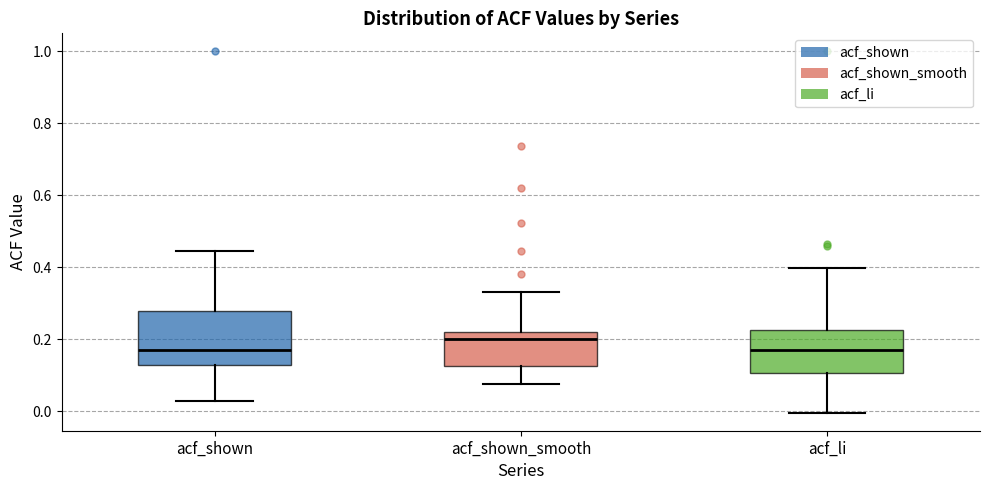

Which box has the highest median line?

acf_shown_smooth